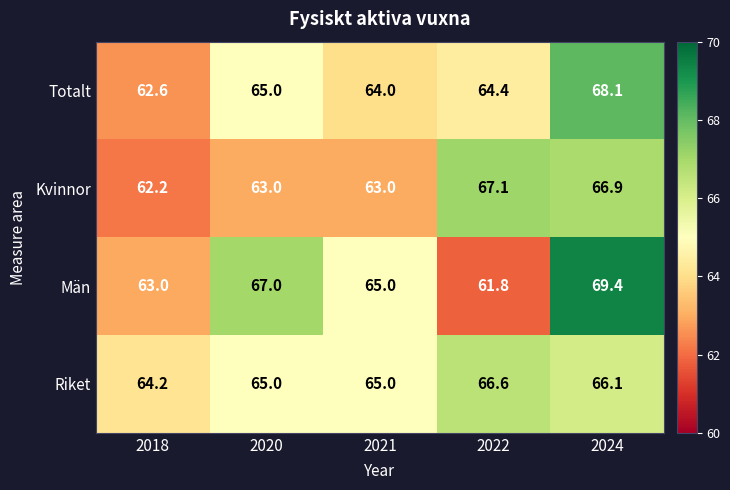

How many categories are shown in the chart?

5